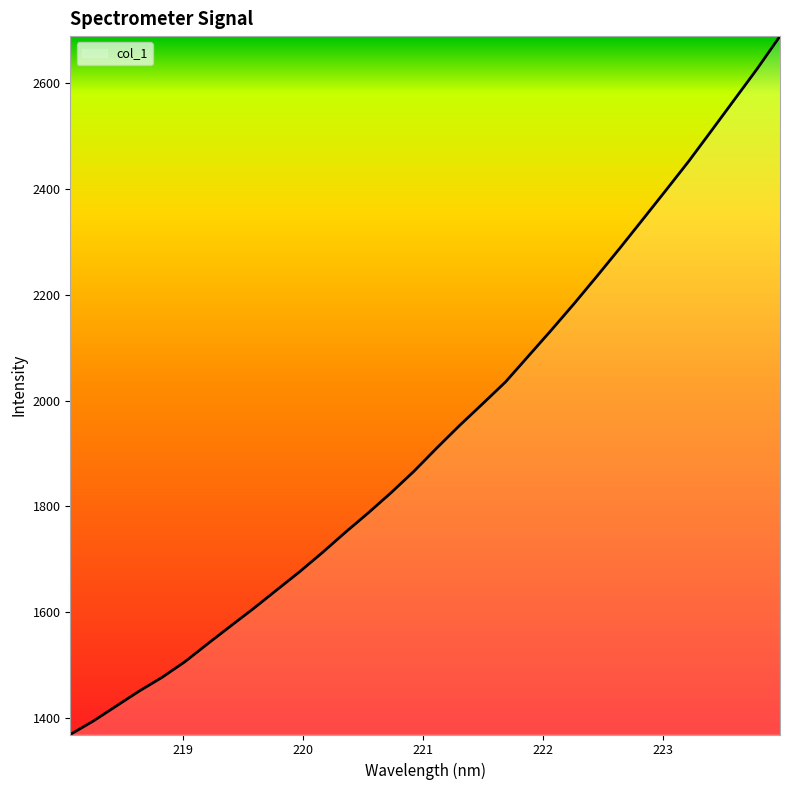

What is the difference between the maximum and minimum values?

1319.7